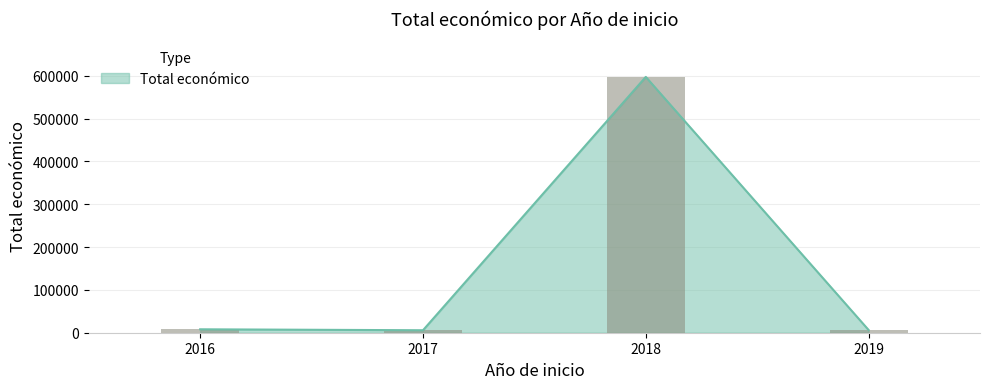

What is the greatest value displayed?

597171